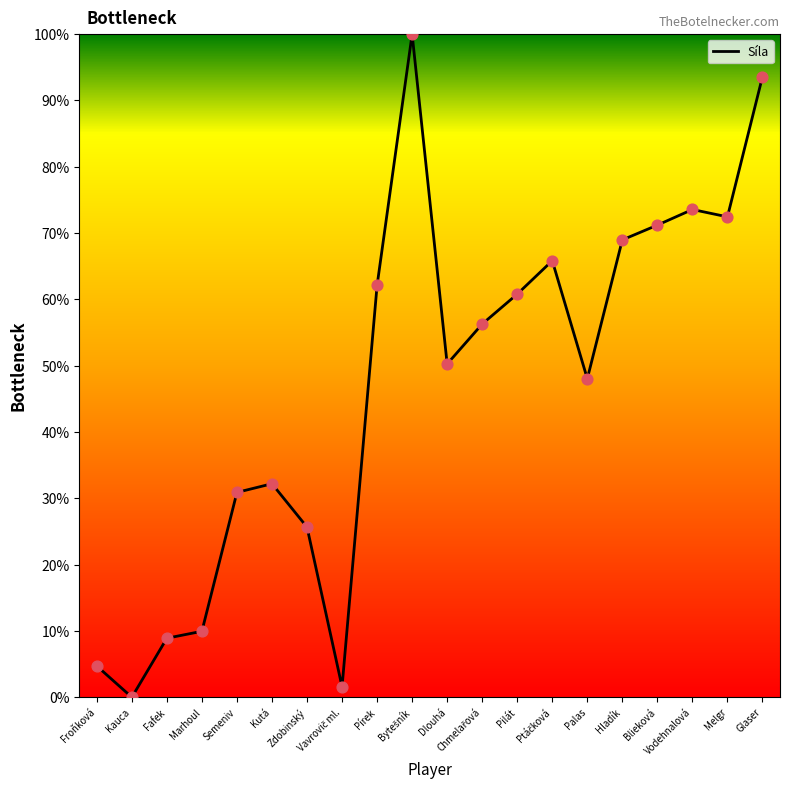

What is the change in value from Zdobinský to Palas?

+22.4